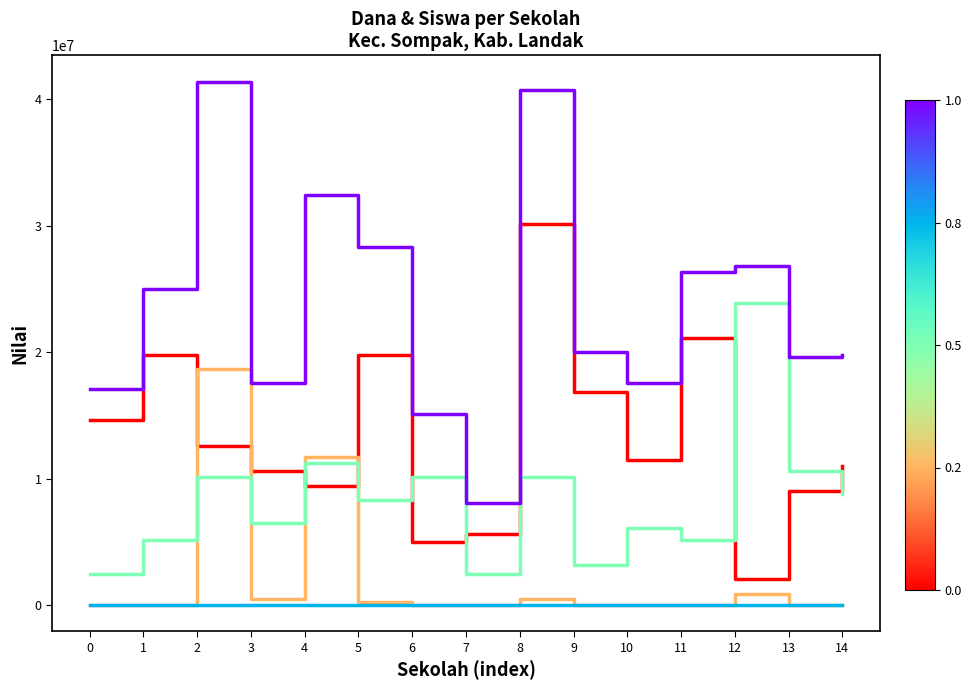

What is the maximum value shown in the chart?

41400000